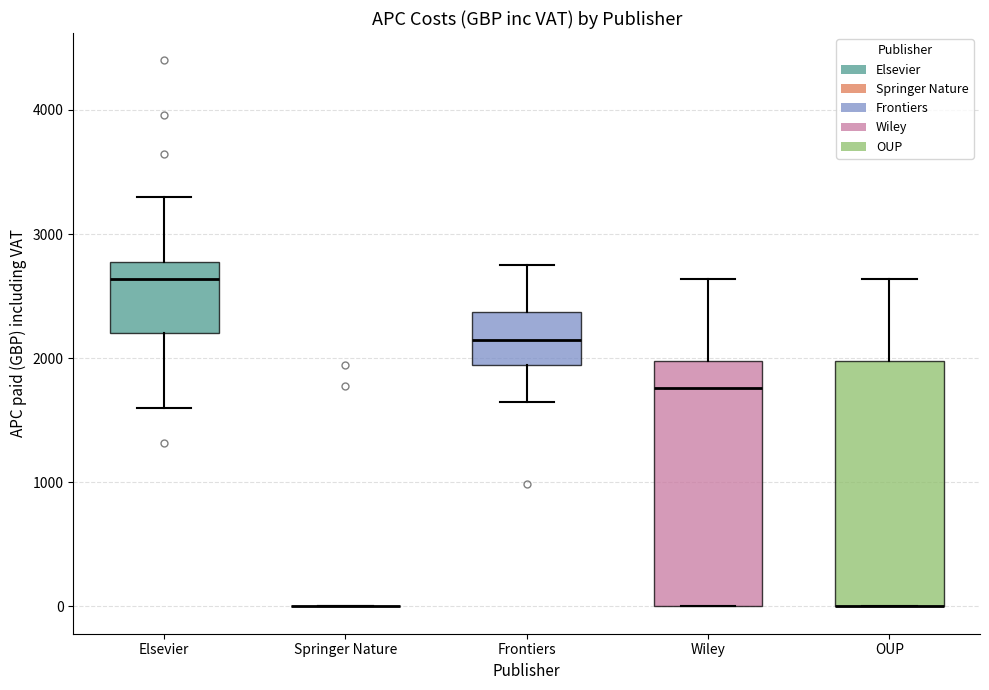

Reading left to right, read every box against the y-axis: the position of its median line, the range the box covers, and the ends of its whiskers. The values are not printed on the chart, so give them approximately, as read against the axis.

Elsevier: median 2600, box 2200 to 2800, whiskers 1600 to 3300
Springer Nature: box collapsed to a line at 0, whiskers 0 to 0
Frontiers: median 2100, box 1900 to 2400, whiskers 1700 to 2800
Wiley: median 1800, box 0 to 2000, whiskers 0 to 2600
OUP: median 0 (drawn on the box's lower edge), box 0 to 2000, whiskers 0 to 2600